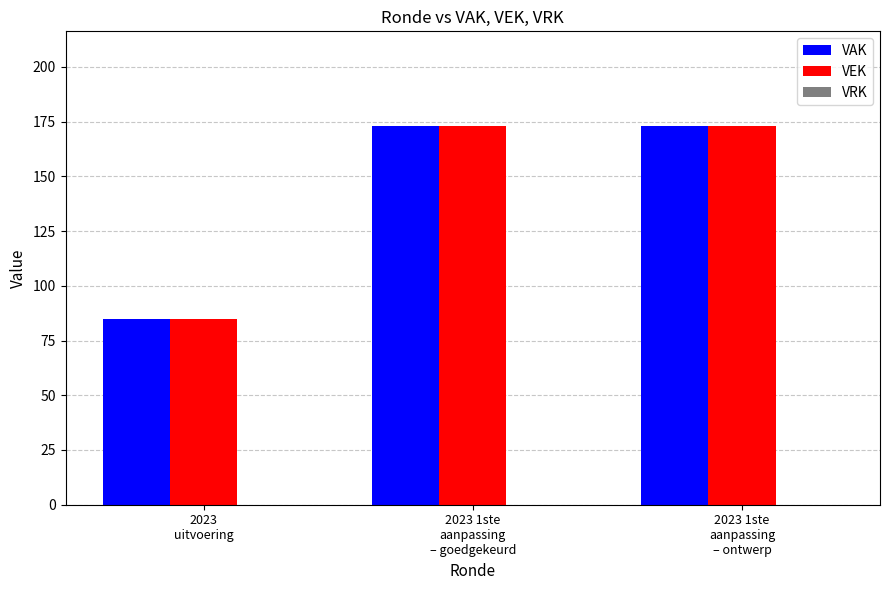

Count the number of data series in this chart.

2